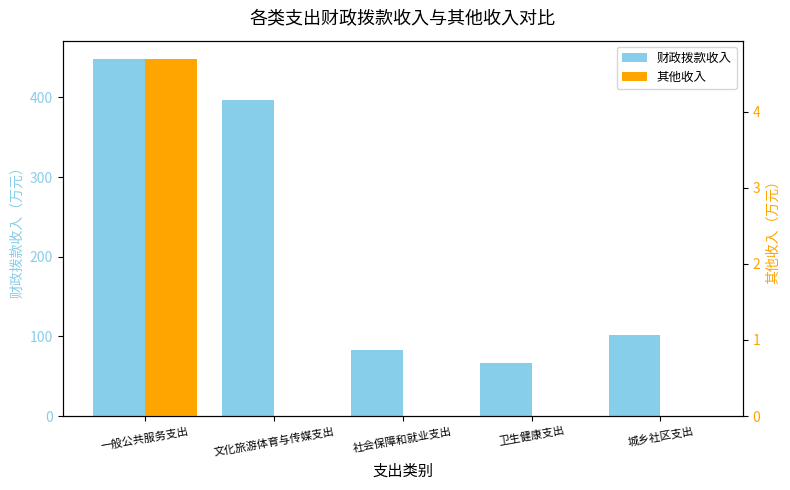

What position from the left is 文化旅游体育与传媒支出?

2